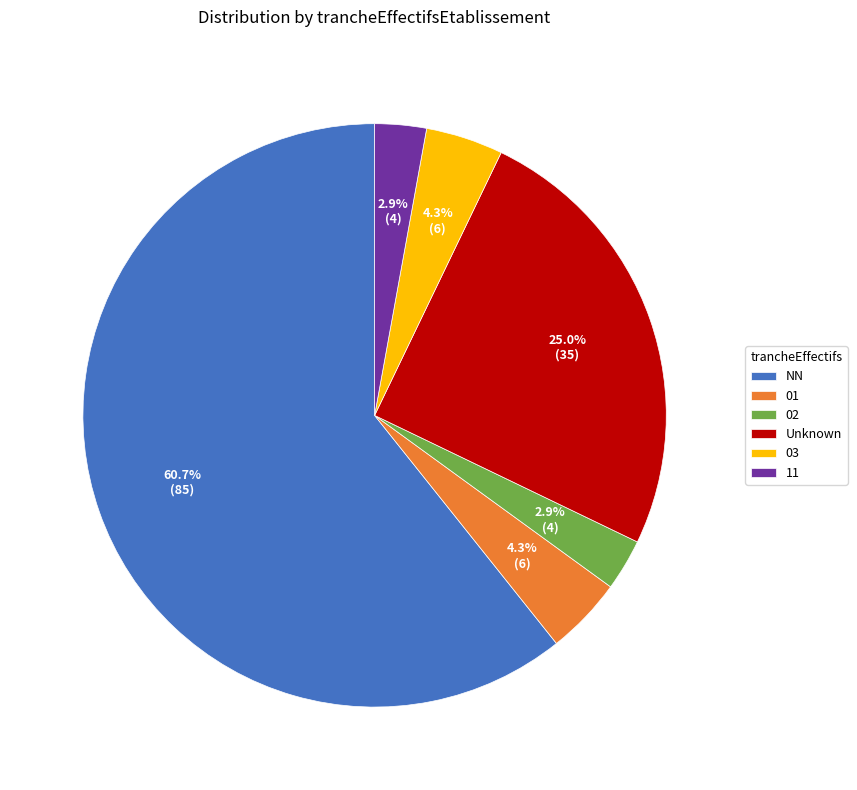

To the nearest percent, what is the average slice percentage?

17%